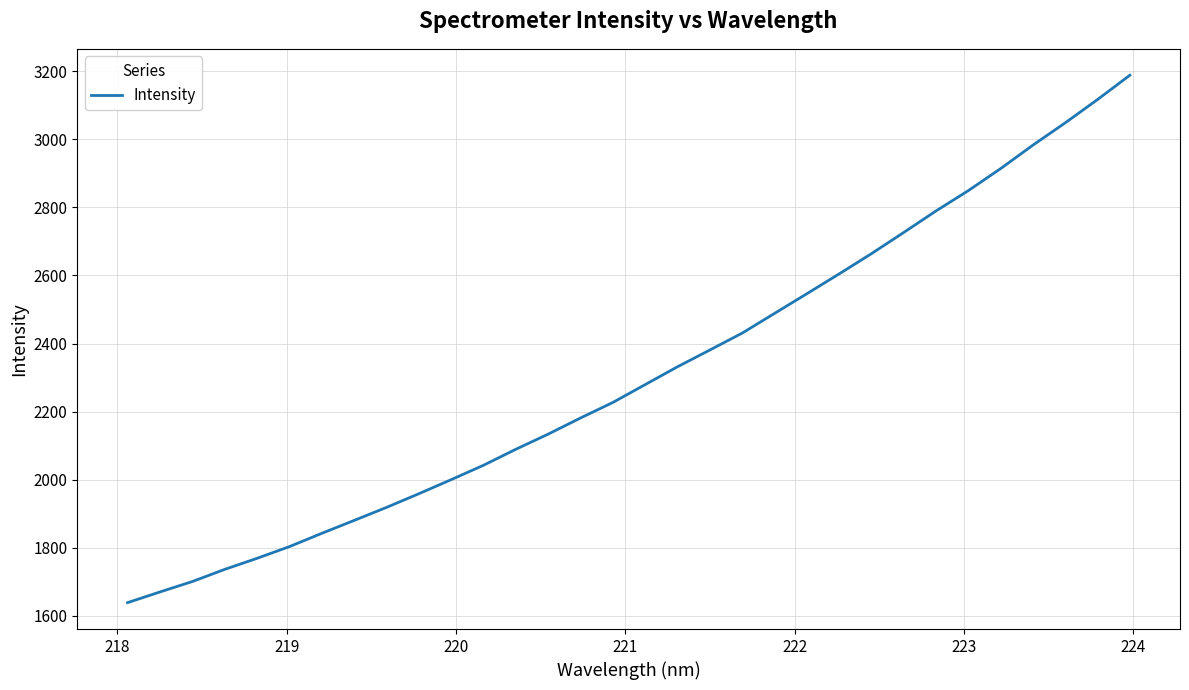

What is the sum of all values?

73937.7